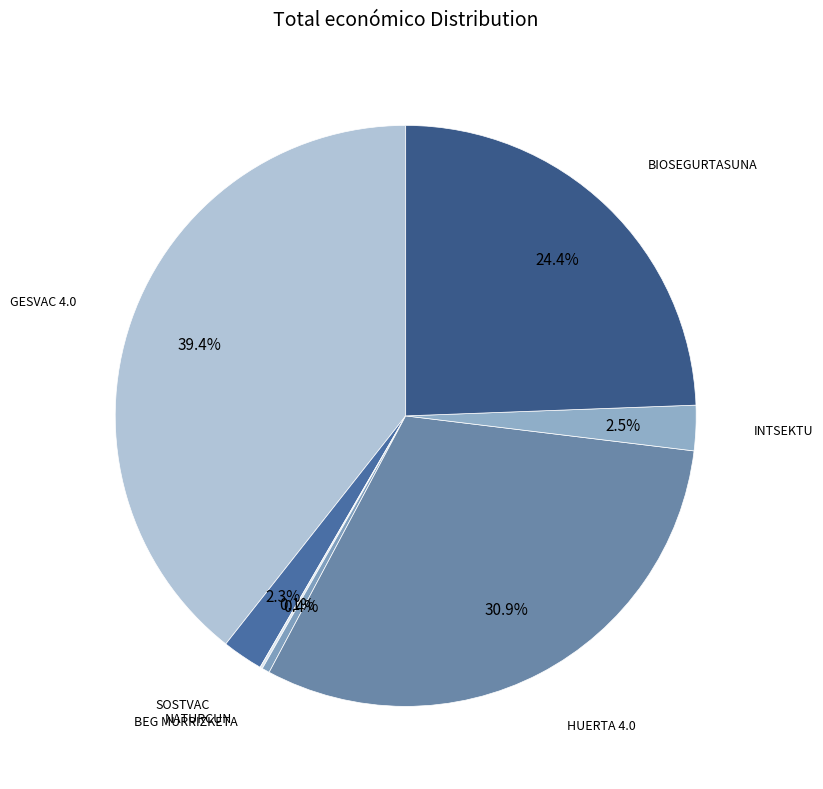

What is the largest slice in the pie chart?

GESVAC 4.0